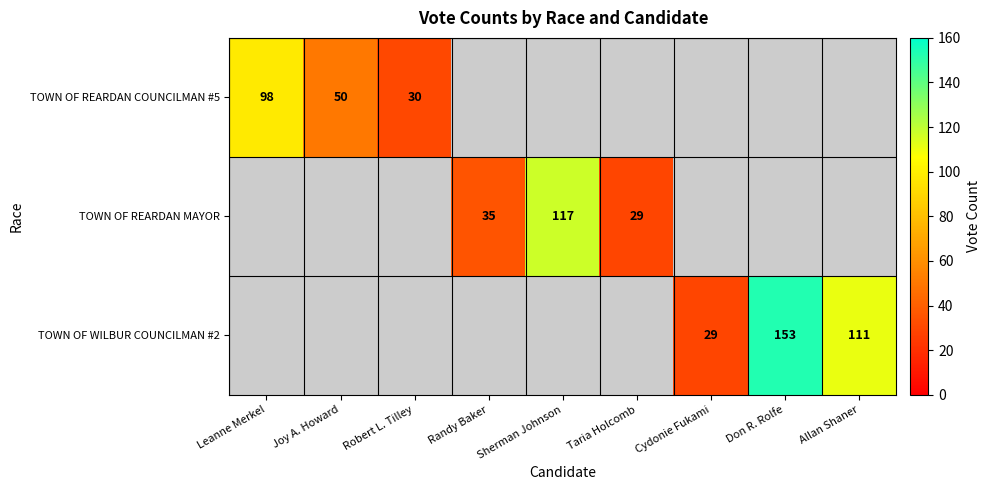

Which label corresponds to the smallest value in the chart?

Taria Holcomb